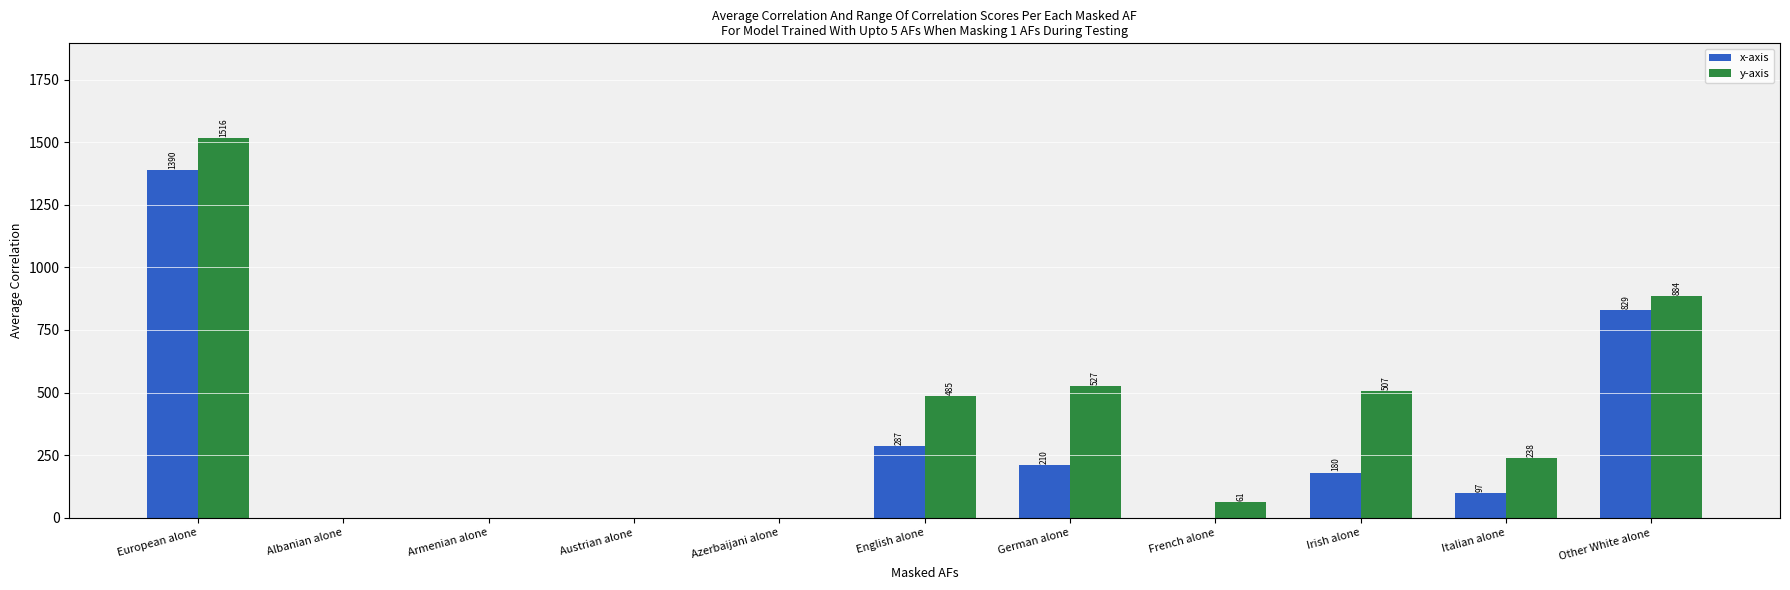

At which label does y-axis first exceed 238?

European alone